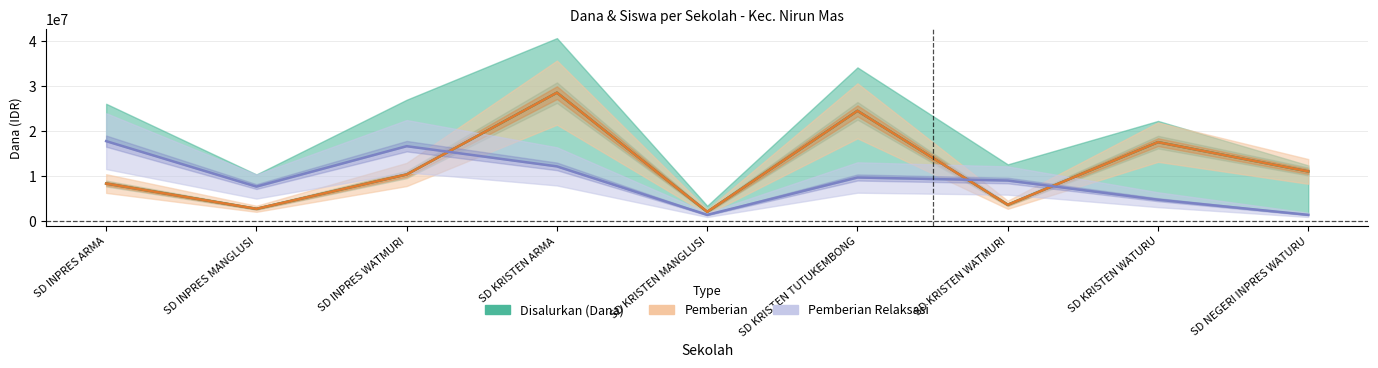

Between which two adjacent categories do Pemberian Relaksasi and Pemberian first intersect?

SD INPRES WATMURI and SD KRISTEN ARMA